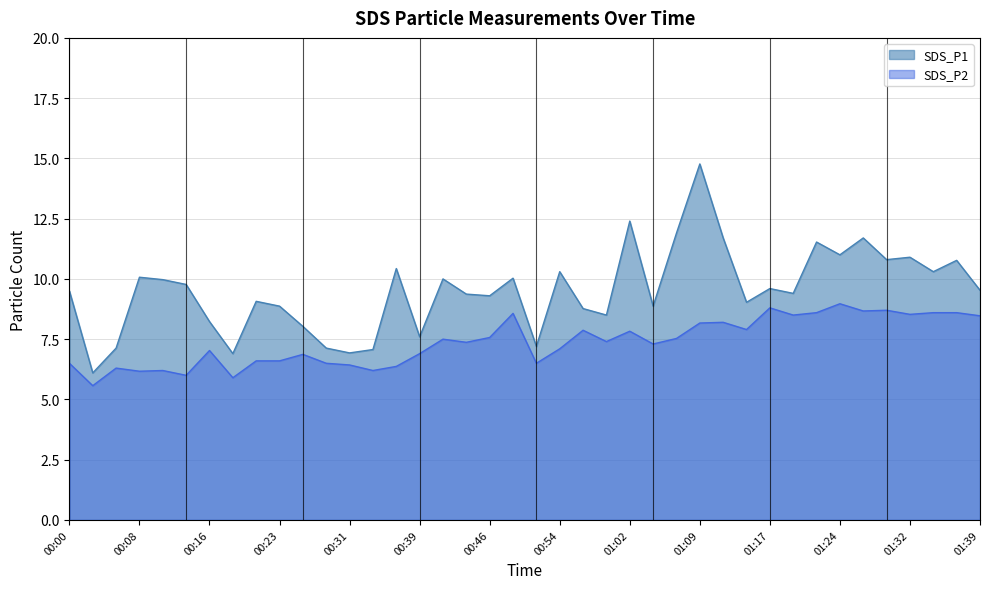

How many lines are shown in the chart?

2